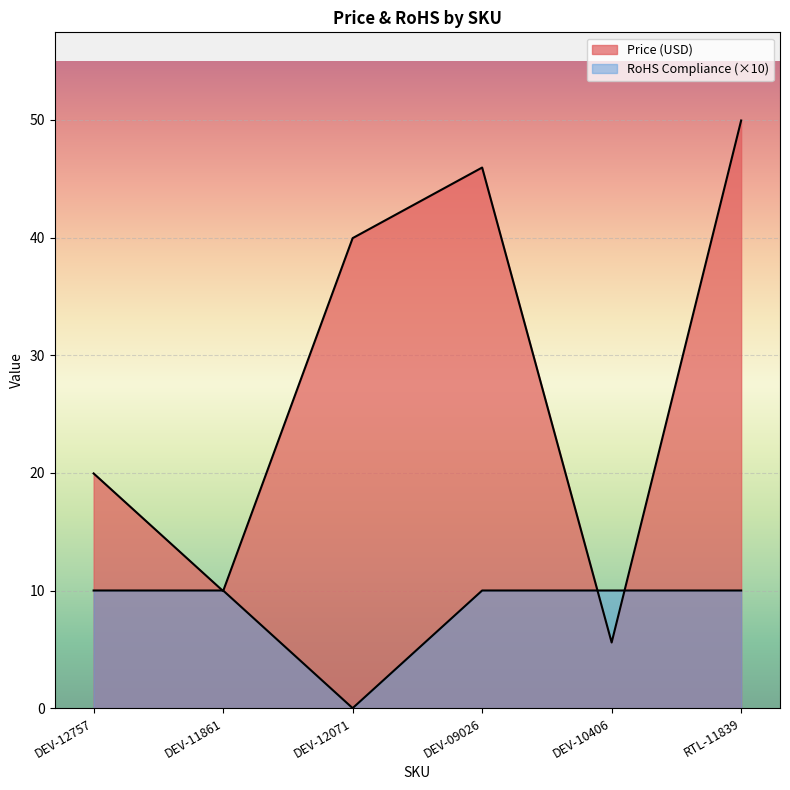

In Price (USD), how many points are higher than both neighbors (excluding endpoints)?

1